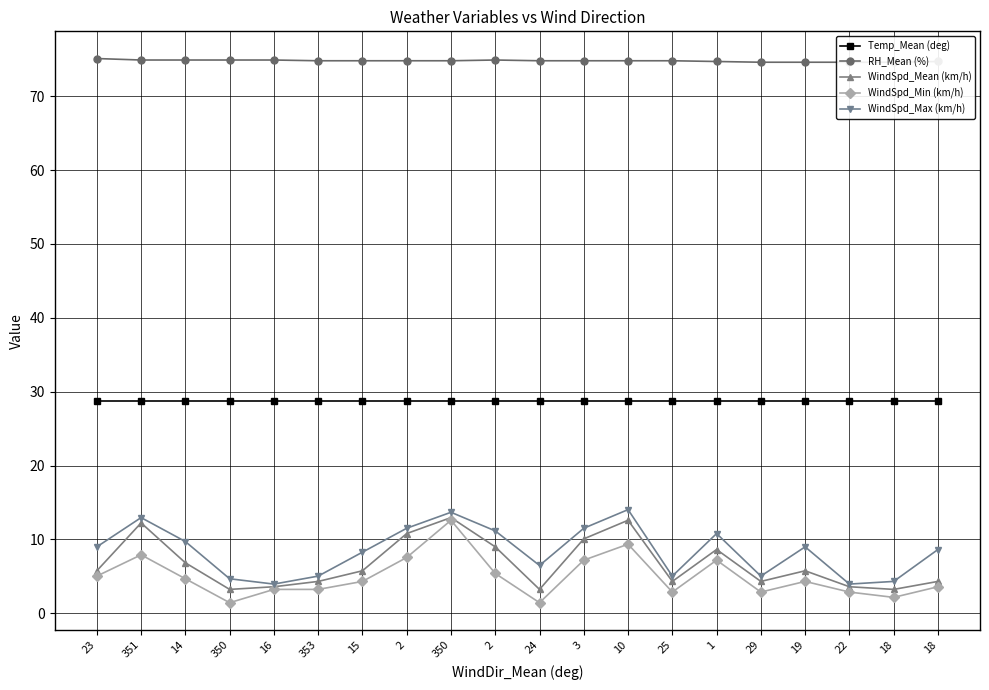

What is the label of the 8th point from the right?

10